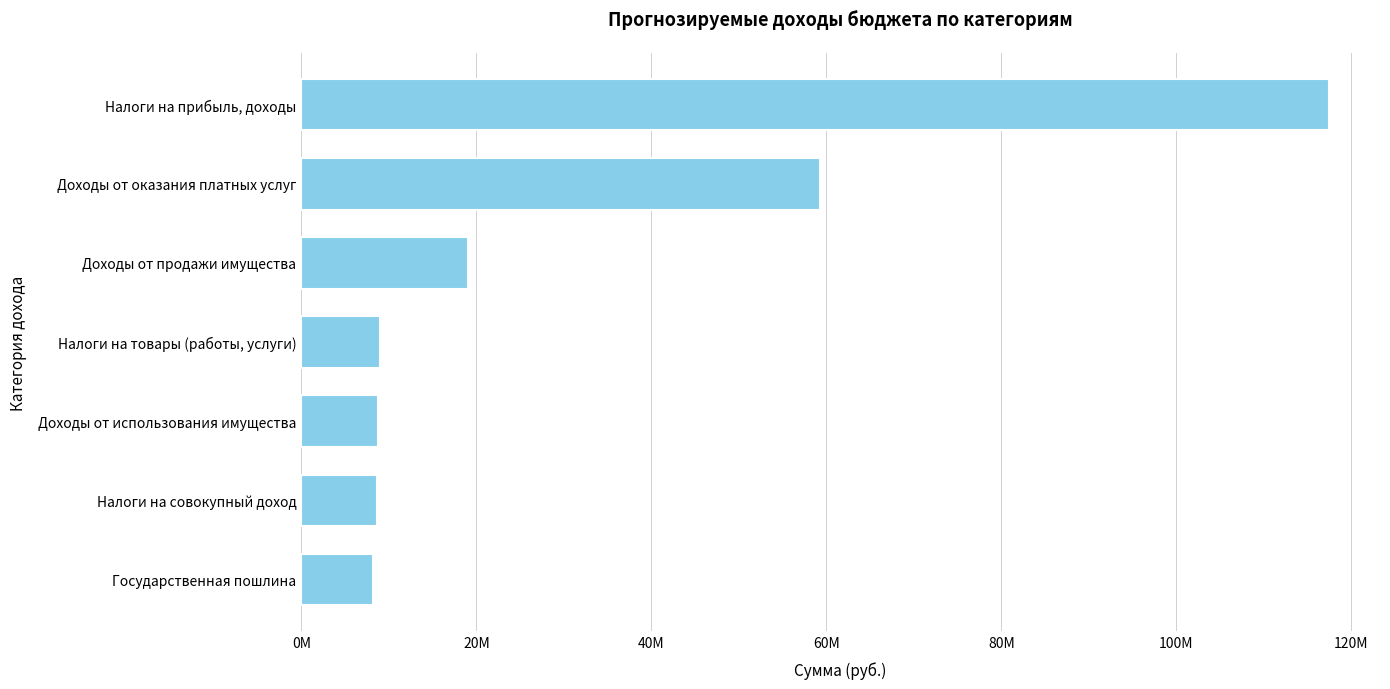

List the labels in order of value, smallest first.

Государственная пошлина, Налоги на совокупный доход, Доходы от использования имущества, Налоги на товары (работы, услуги), Доходы от продажи имущества, Доходы от оказания платных услуг, Налоги на прибыль, доходы